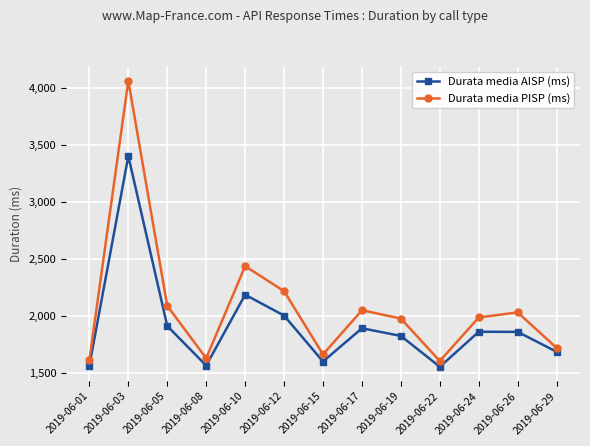

What is the value of the Durata media PISP (ms) point at the 13th from the left?

1721.5